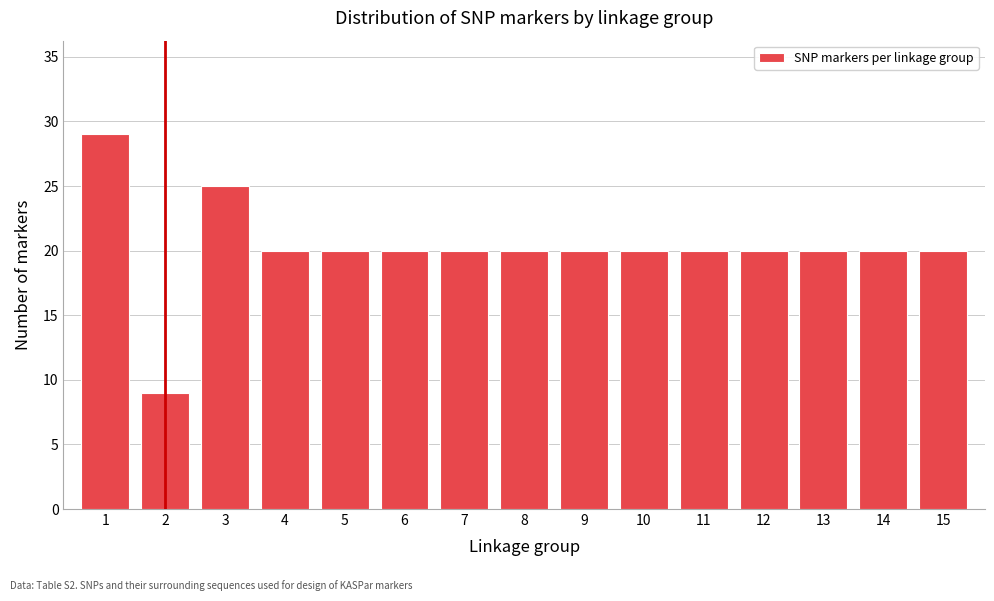

Reading left to right, what are all the values shown in this chart?

1=29	2=9	3=25	4=20	5=20	6=20	7=20	8=20	9=20	10=20	11=20	12=20	13=20	14=20	15=20